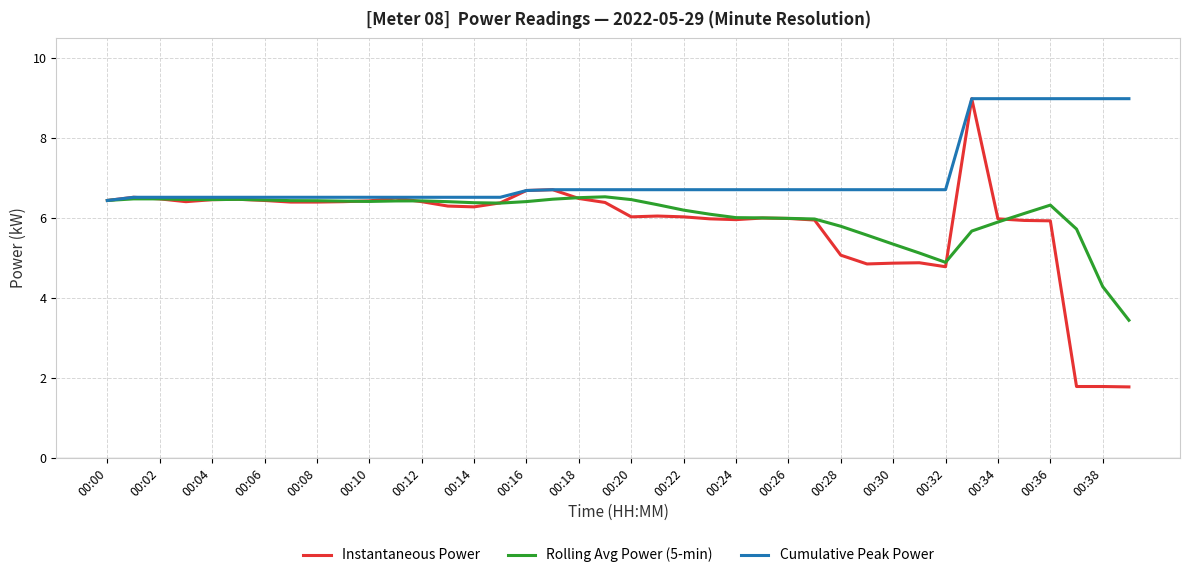

Which series has the widest spread of values?

Instantaneous Power